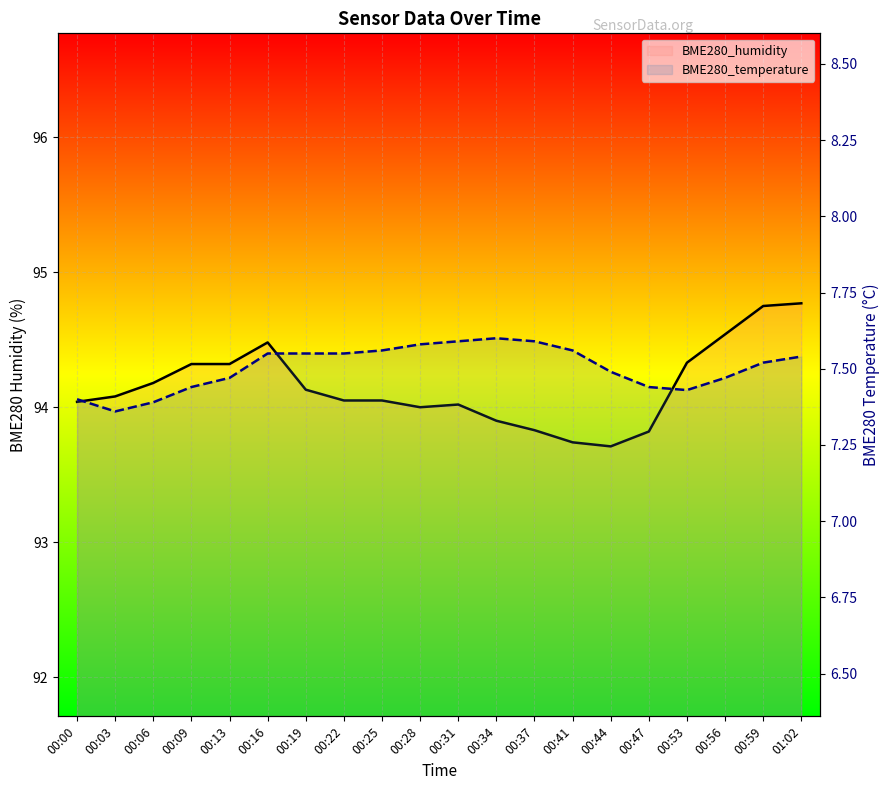

How many lines are shown in the chart?

2